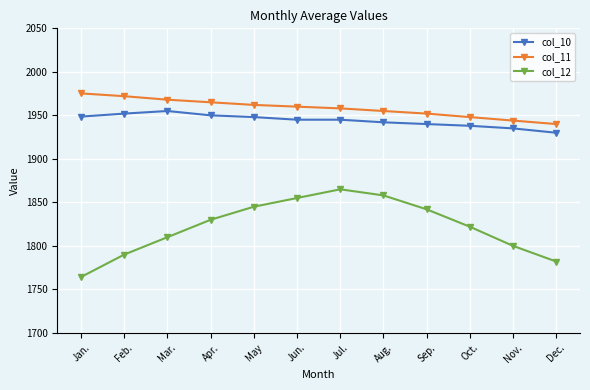

The col_10 series shows 1950.0 at Apr.. True or false?

True